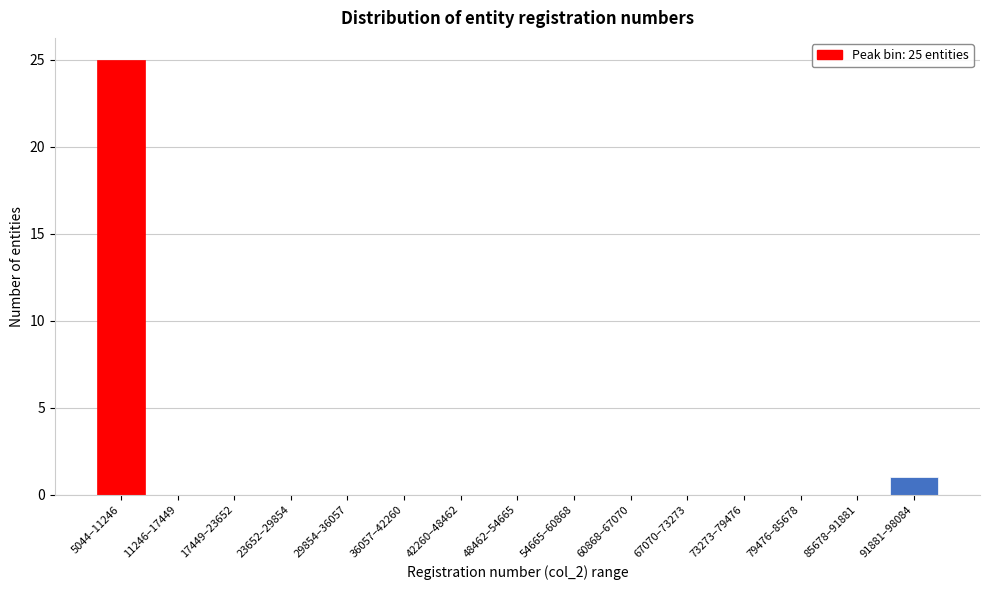

Reading right to left, extract all data points from this chart.

91881–98084=1	85678–91881=0	79476–85678=0	73273–79476=0	67070–73273=0	60868–67070=0	54665–60868=0	48462–54665=0	42260–48462=0	36057–42260=0	29854–36057=0	23652–29854=0	17449–23652=0	11246–17449=0	5044–11246=25